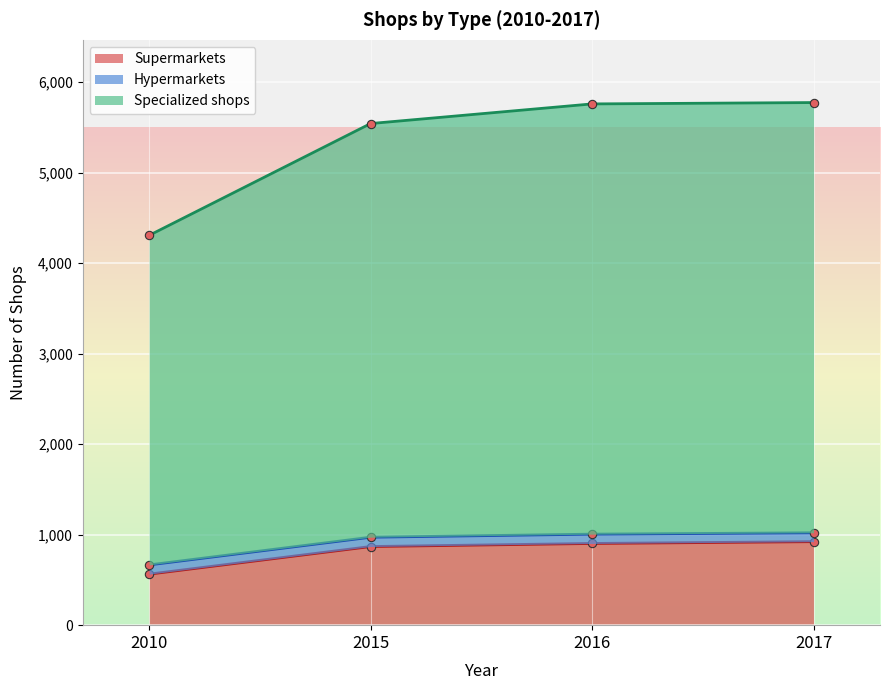

How many values in the Supermarkets series exceed 903?

1